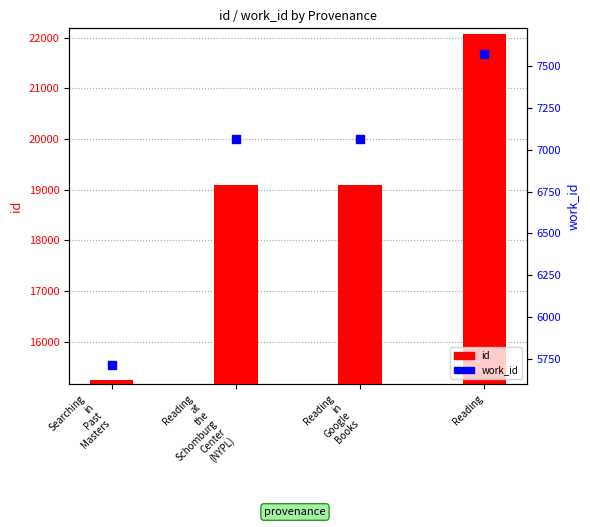

Which series has the widest spread of Y values?

id